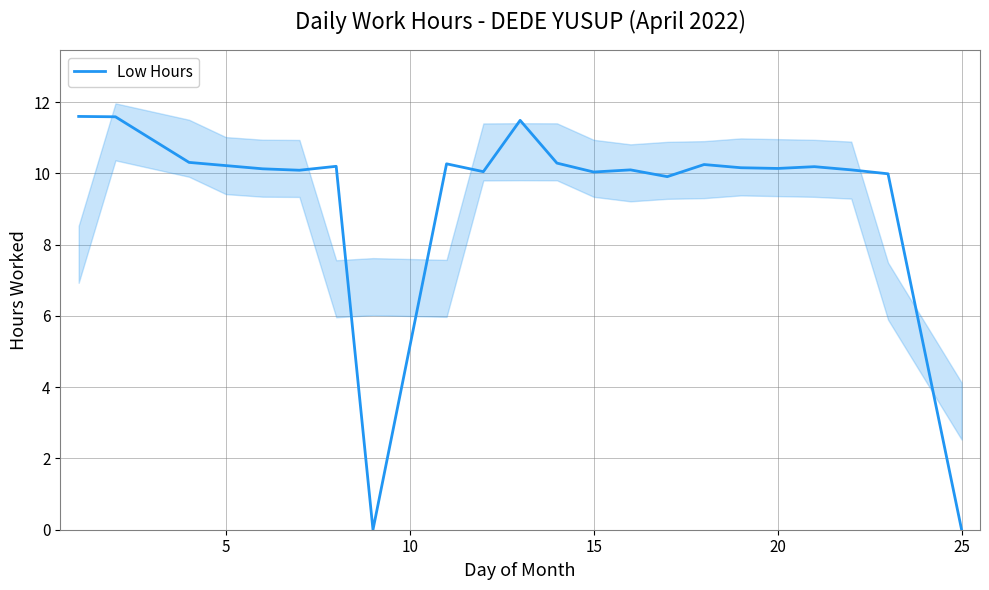

How many lines are shown in the chart?

1